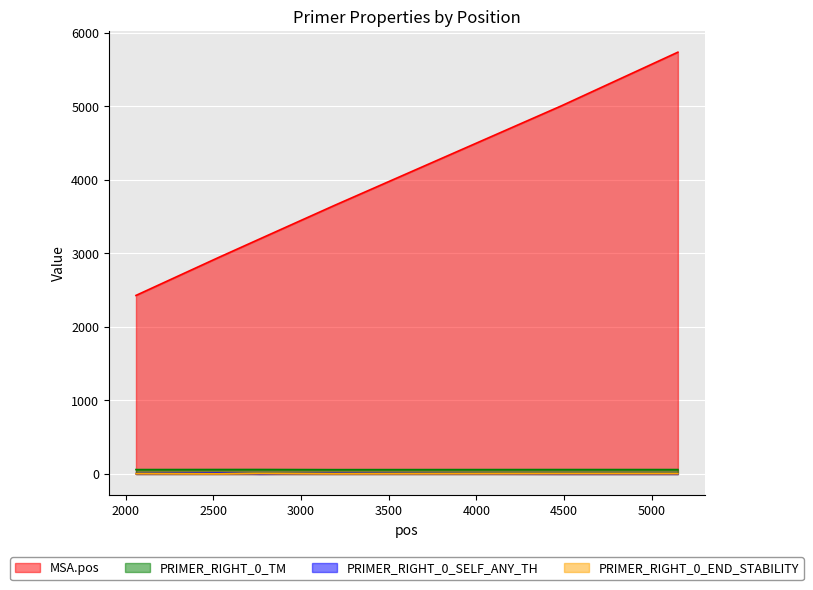

What are all the series names shown in the legend?

MSA.pos, PRIMER_RIGHT_0_TM, PRIMER_RIGHT_0_SELF_ANY_TH, PRIMER_RIGHT_0_END_STABILITY